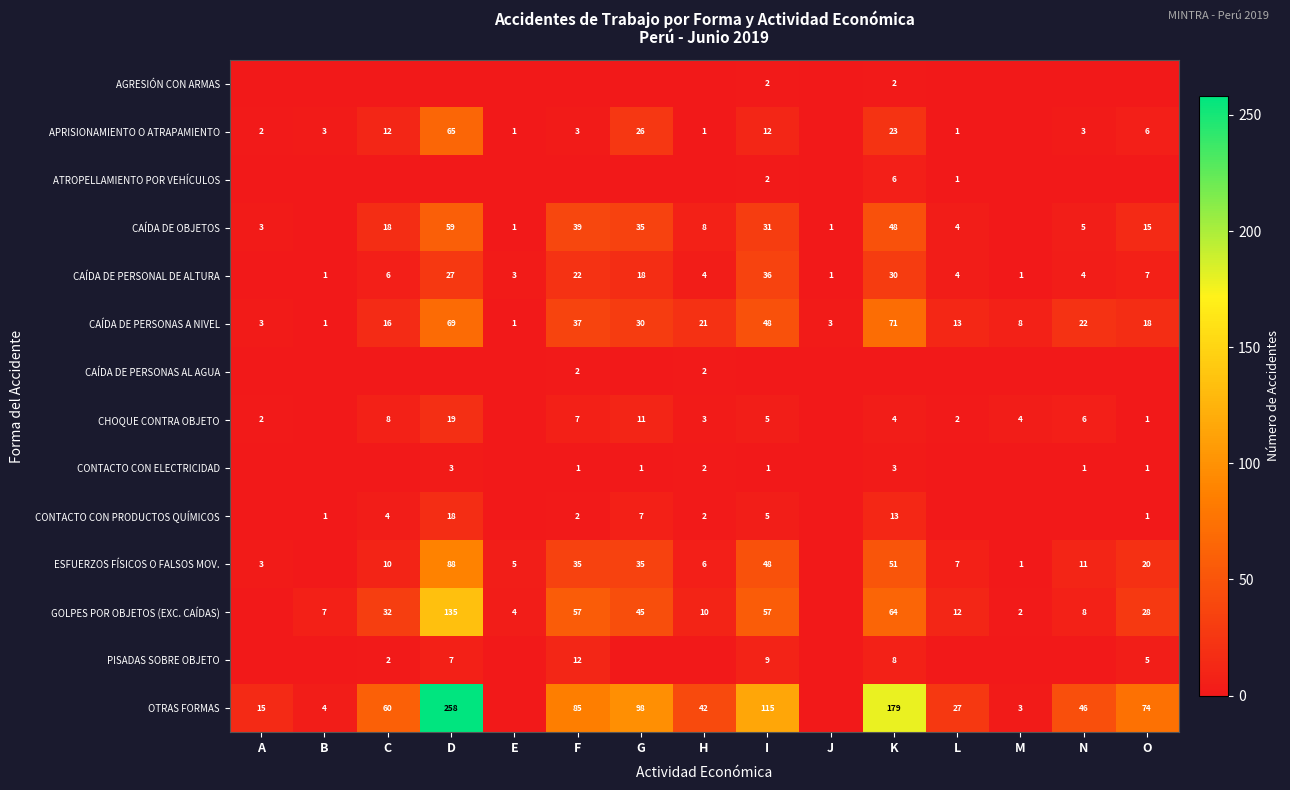

The value of GOLPES POR OBJETOS (EXC. CAÍDAS) at F is 57. True or false?

True